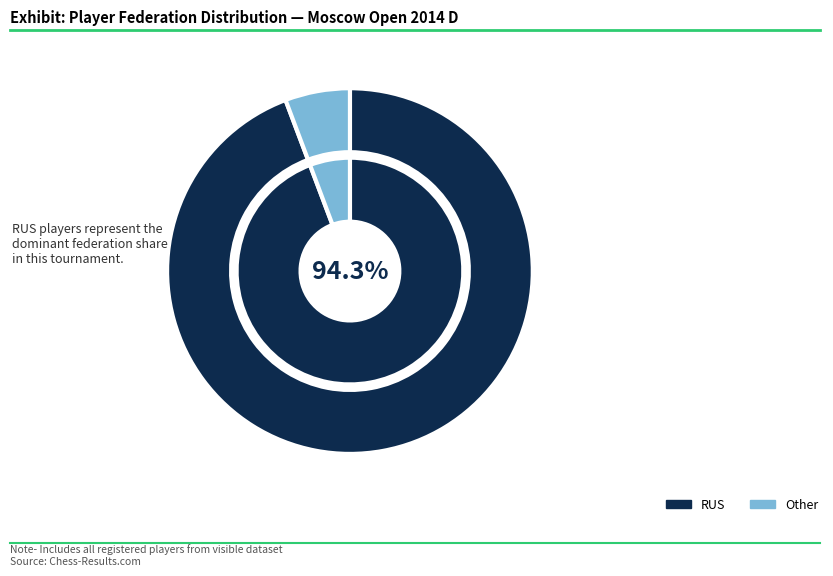

Is there any slice that represents more than half of the pie?

Yes